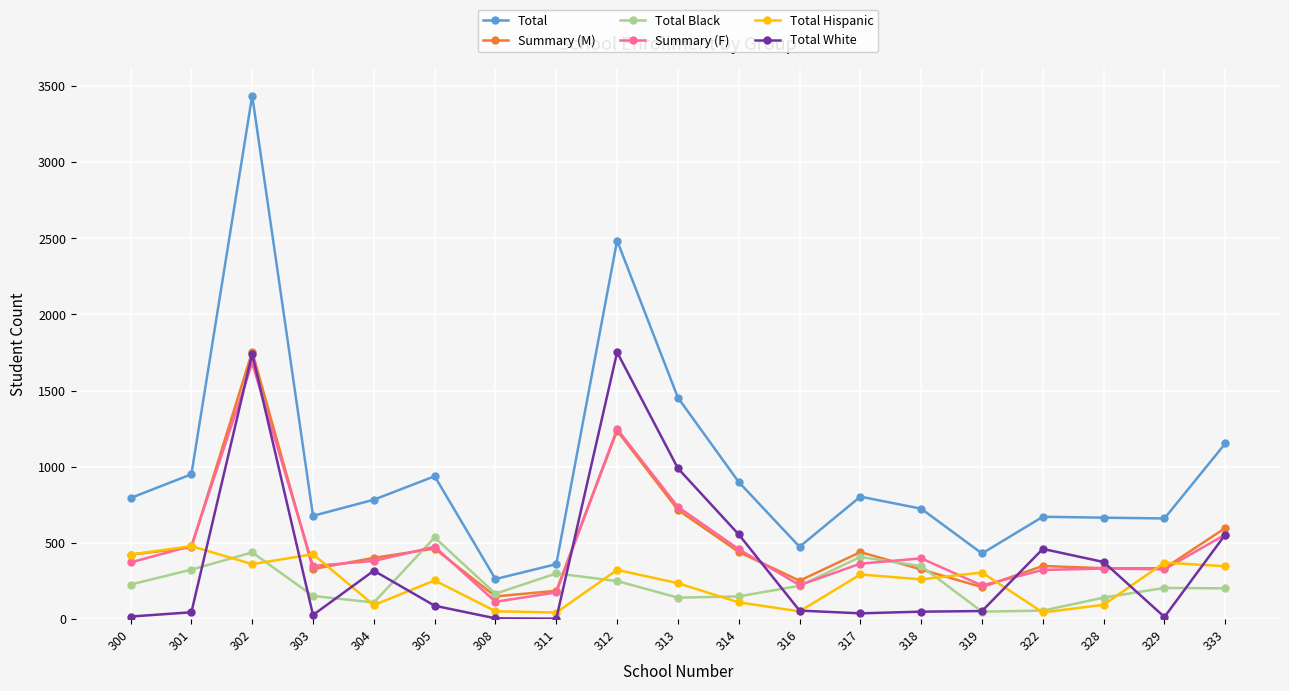

True or false: Total has more than 1 interior local peaks.

True